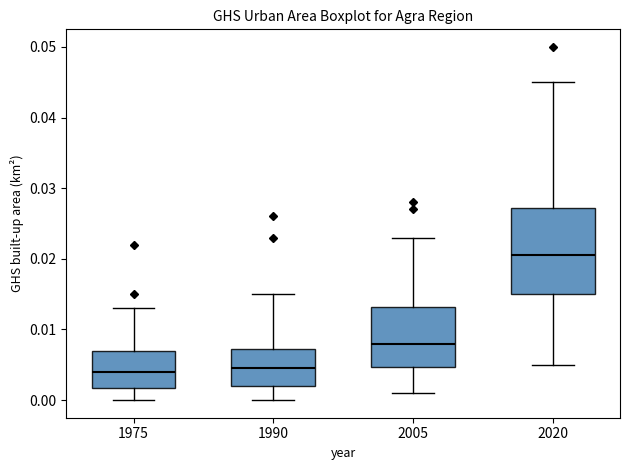

Reading left to right, read every box against the y-axis: the position of its median line, the range the box covers, and the ends of its whiskers. The values are not printed on the chart, so give them approximately, as read against the axis.

1975: median 0.004, box 0.002 to 0.007, whiskers 0.000 to 0.013
1990: median 0.005, box 0.002 to 0.007, whiskers 0.000 to 0.015
2005: median 0.008, box 0.005 to 0.013, whiskers 0.001 to 0.023
2020: median 0.021, box 0.015 to 0.027, whiskers 0.005 to 0.045